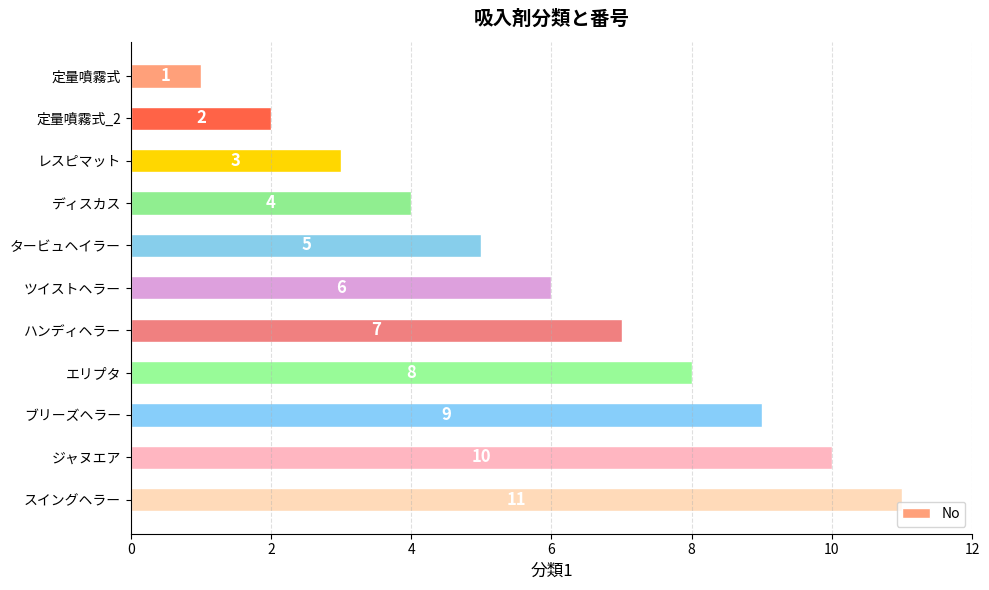

Where is the data nearest to the value 6?

ツイストヘラー